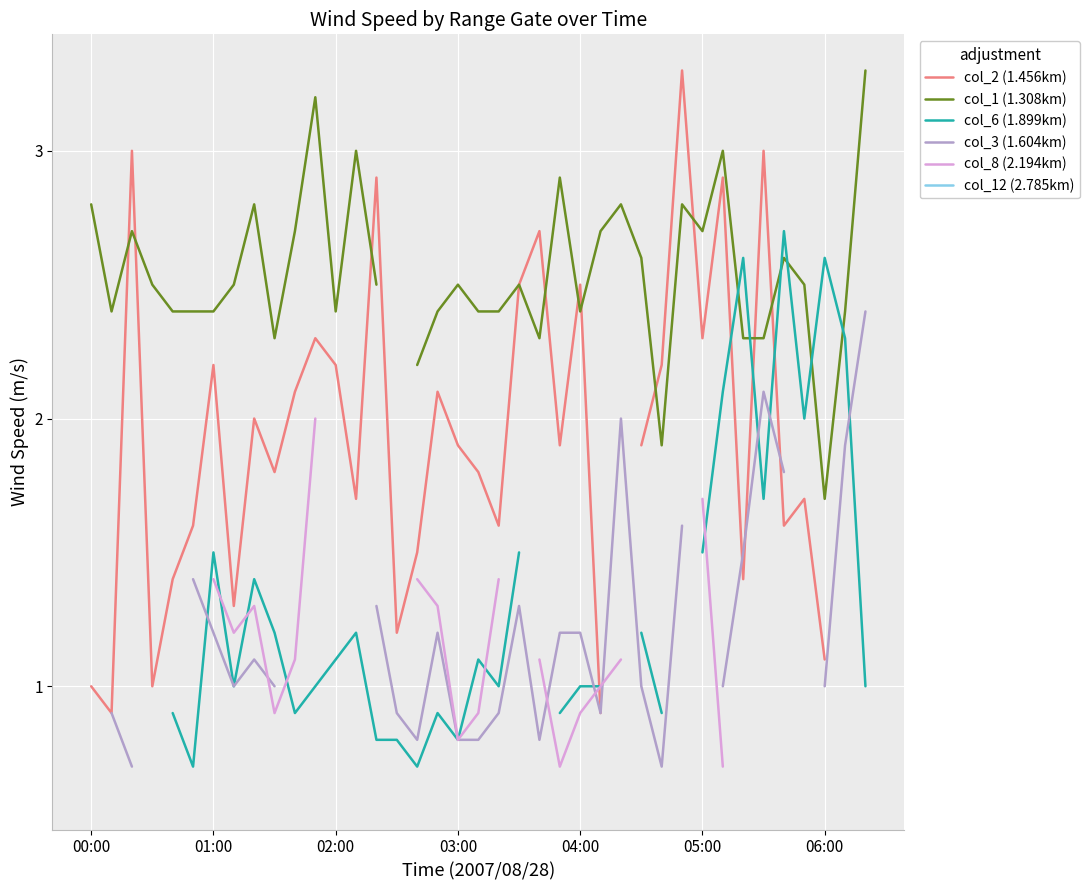

Is it true that col_3 (1.604km) equals 0.5 at 25?

False